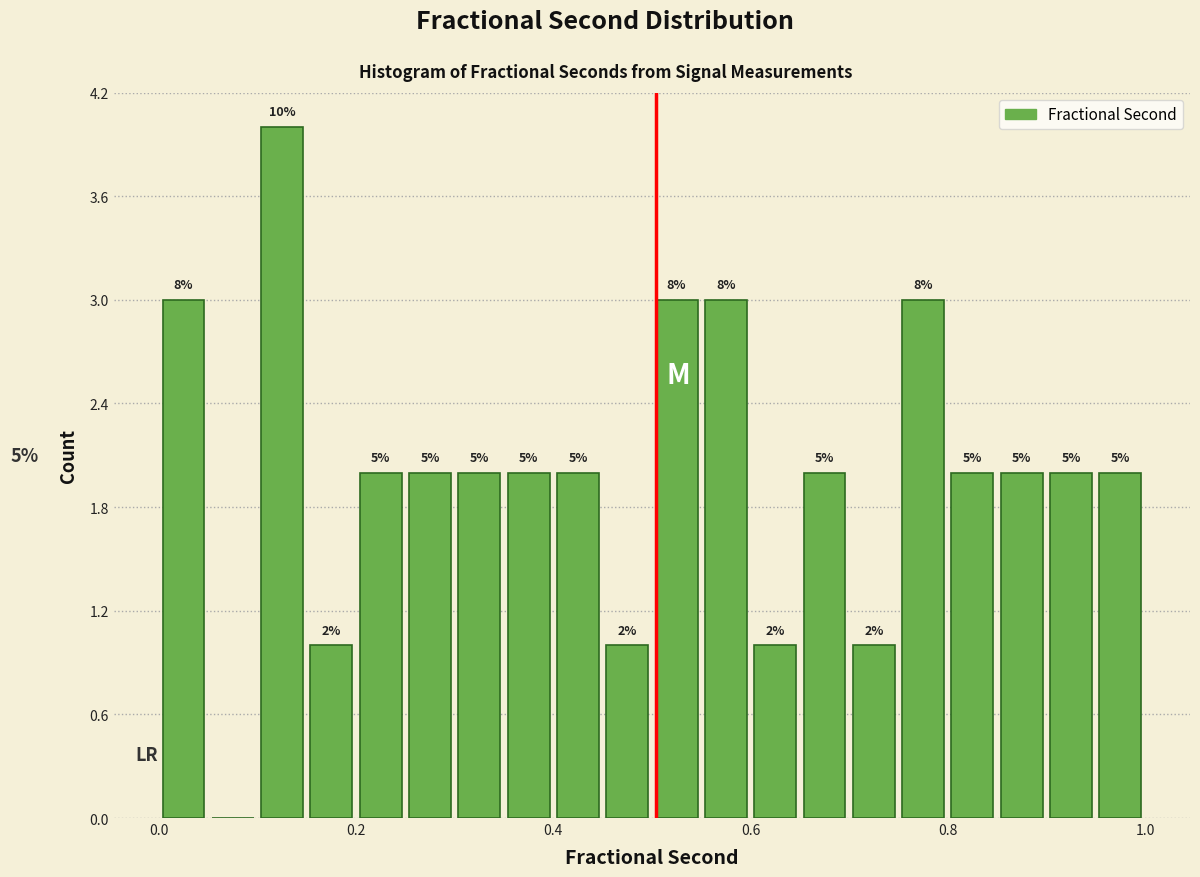

Read against the x-axis, roughly where is the centre of the tallest bar?

0.12